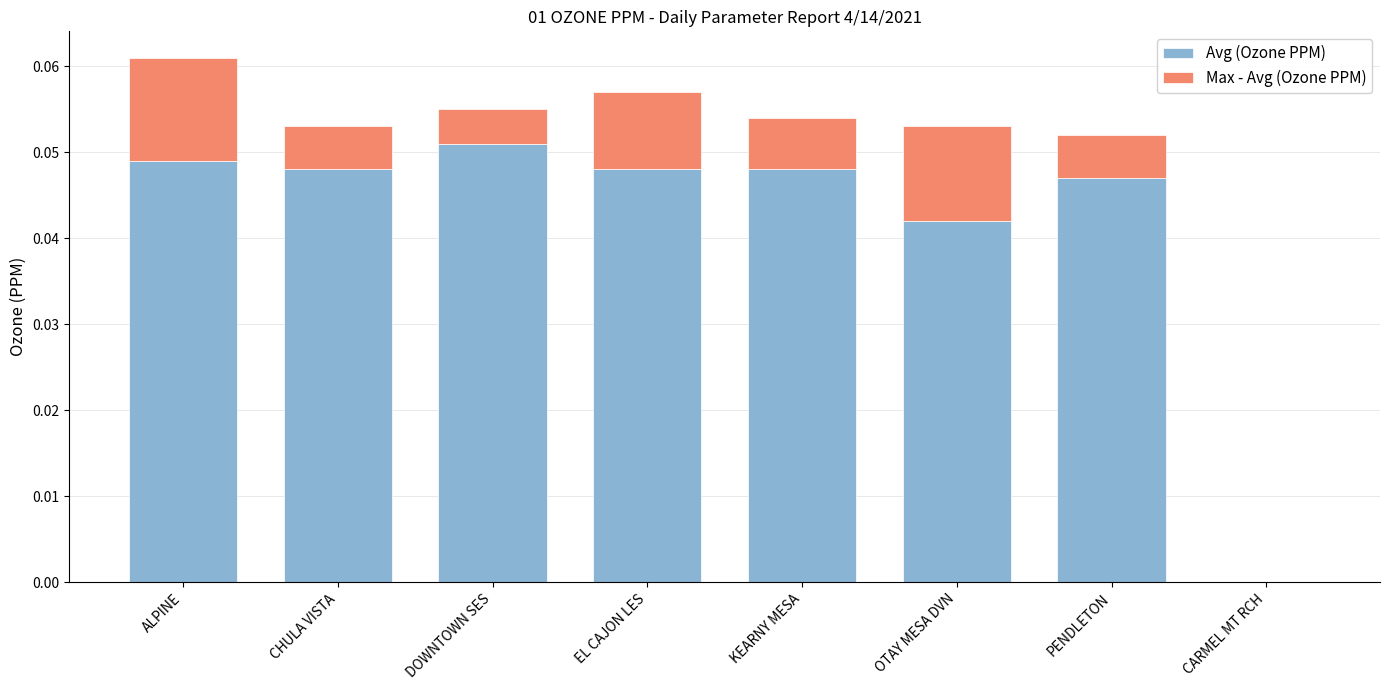

True or false: Avg (Ozone PPM) has a value of 0.1 at EL CAJON LES.

False